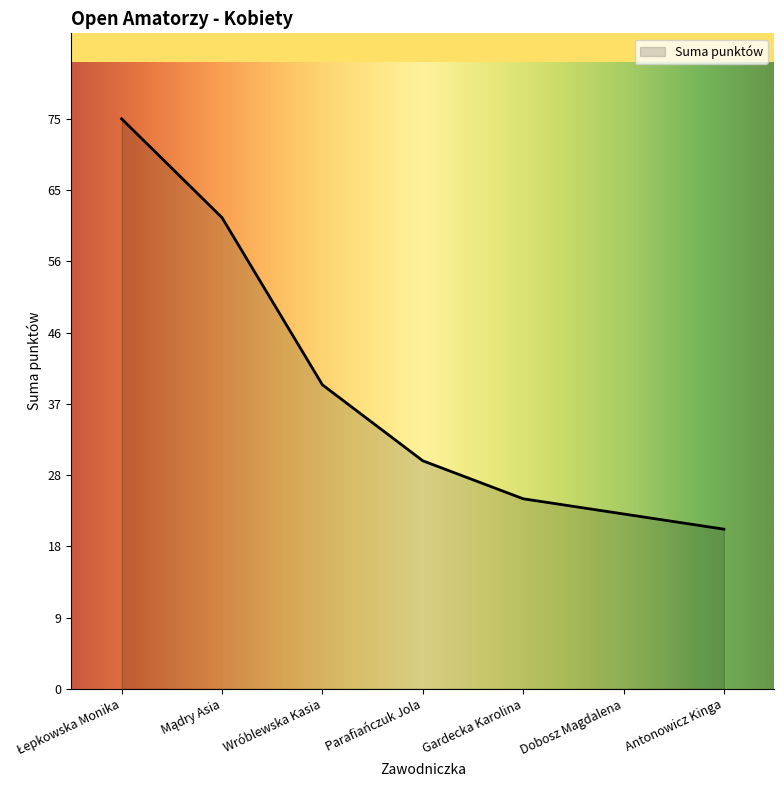

Rank the categories by value from lowest to highest.

Antonowicz Kinga, Dobosz Magdalena, Gardecka Karolina, Parafiańczuk Jola, Wróblewska Kasia, Mądry Asia, Łepkowska Monika